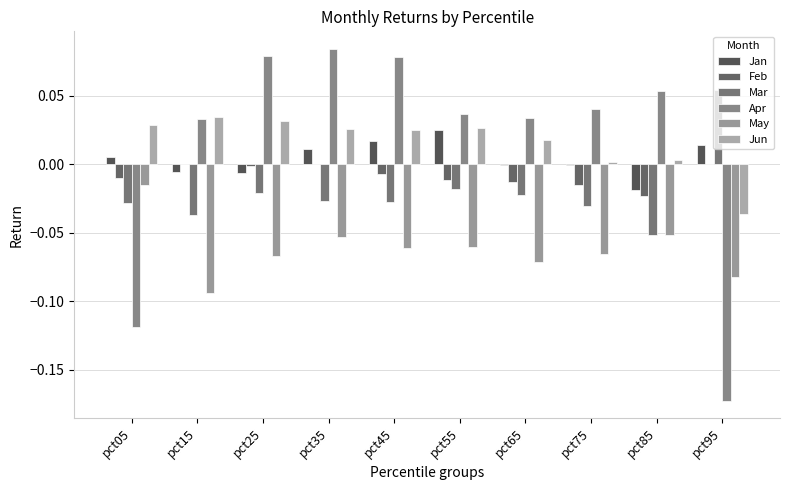

How many data points does each series have?

10